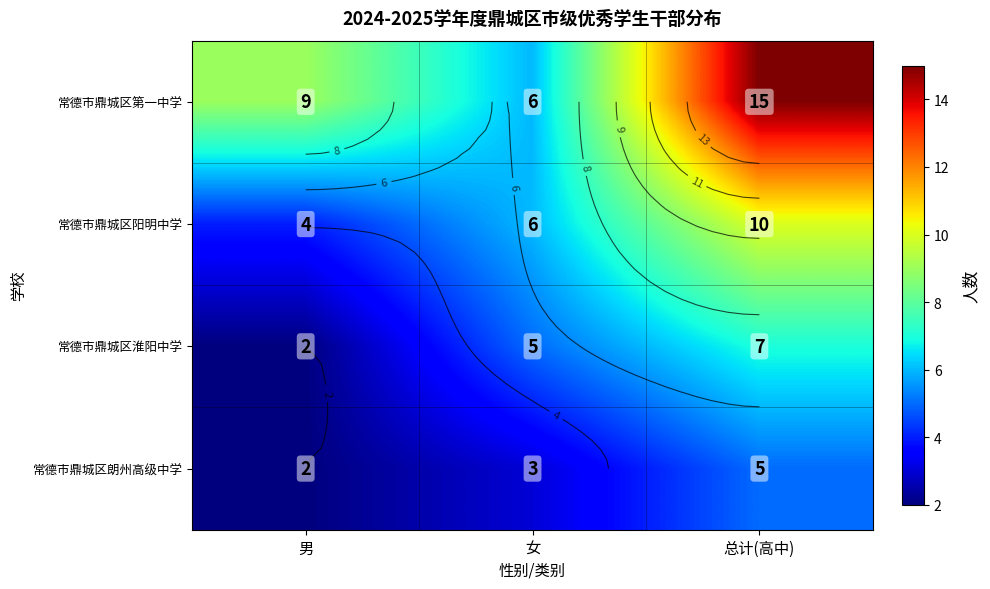

List the series in order of their overall mean, lowest first.

常德市鼎城区朗州高级中学, 常德市鼎城区淮阳中学, 常德市鼎城区阳明中学, 常德市鼎城区第一中学